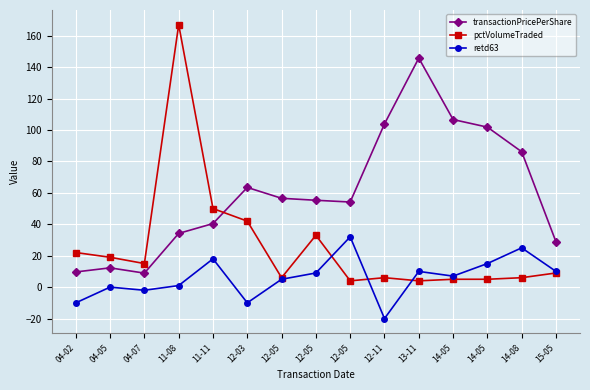

True or false: transactionPricePerShare has more than 1 points higher than both neighbors.

True